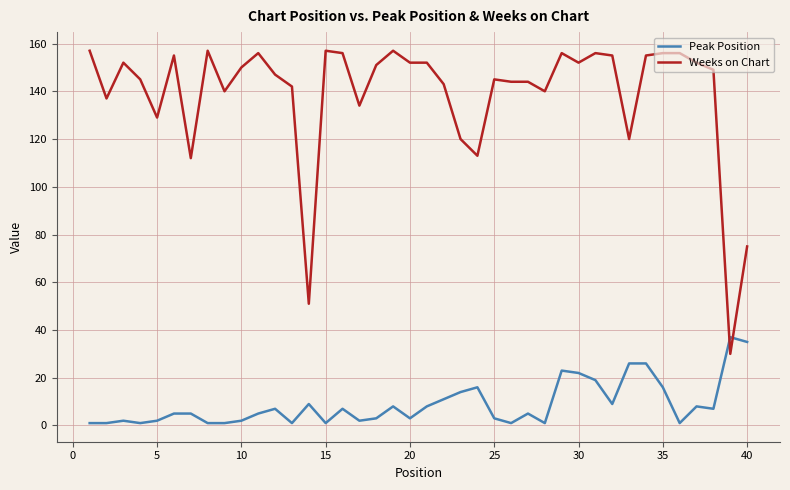

True or false: Weeks on Chart and Peak Position intersect in this chart.

True